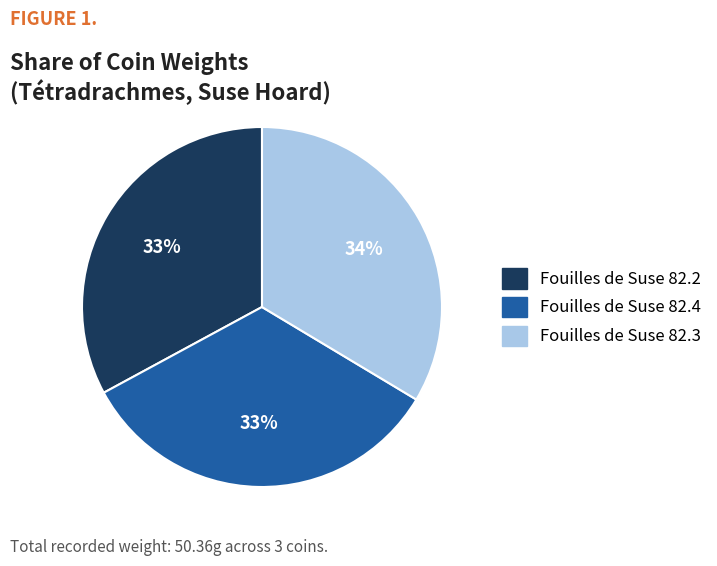

True or false: Fouilles de Suse 82.2 accounts for 22% of the total.

False